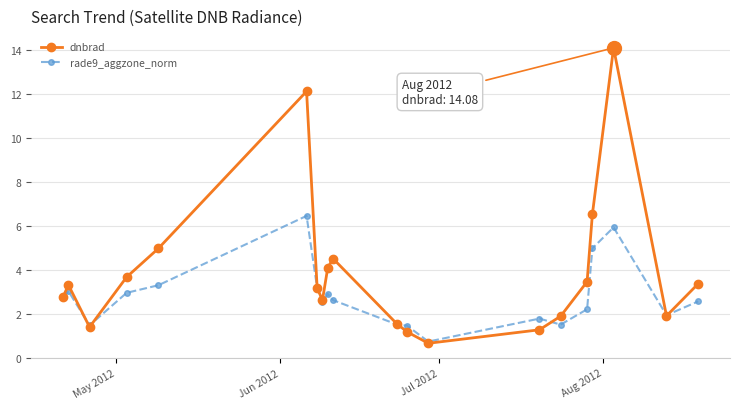

What is the smallest value displayed?

0.7